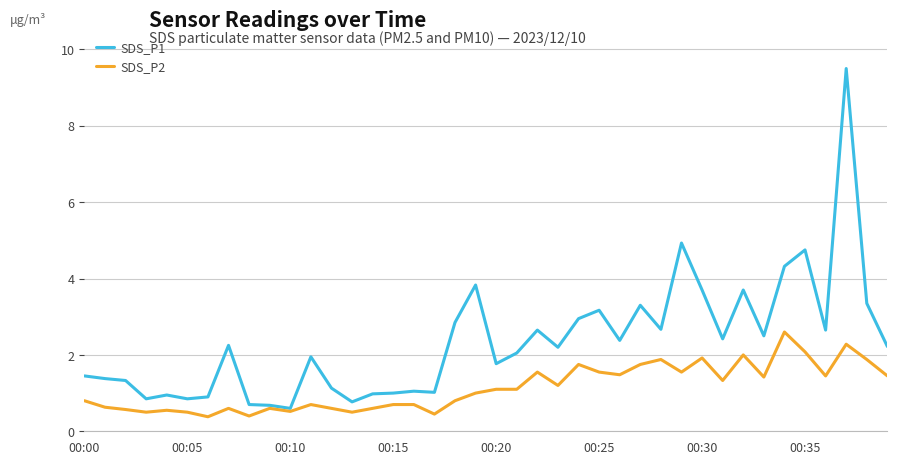

Which series has the largest total across all categories?

SDS_P1